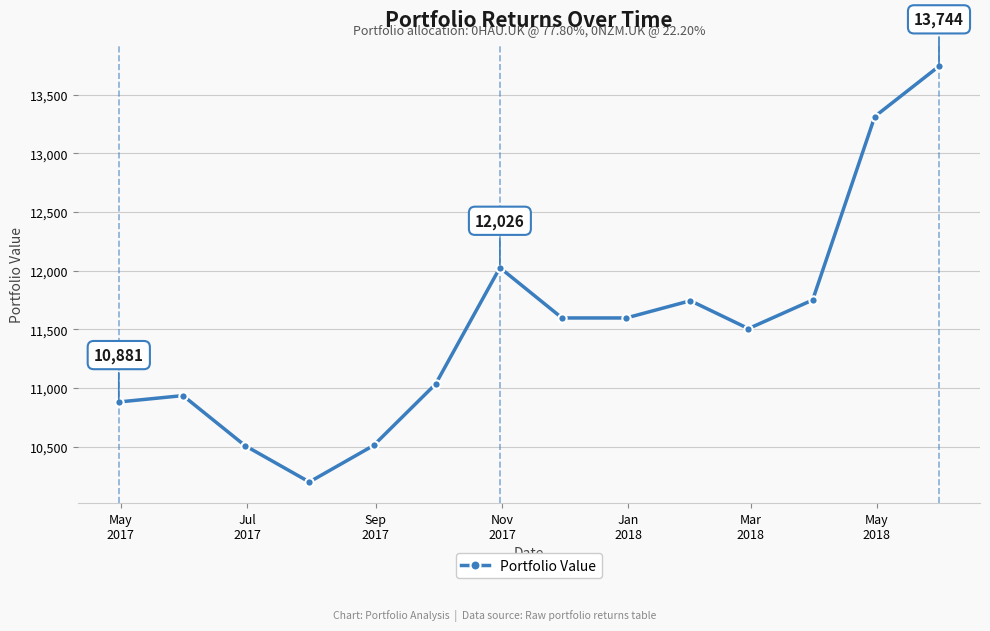

How many interior local valleys (lower than both neighbors) does the data have?

3